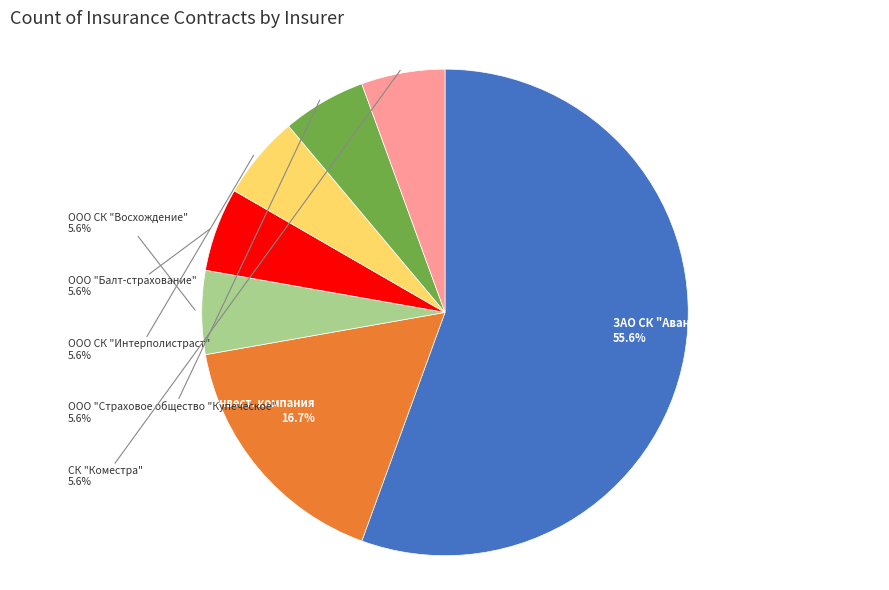

Which slice is the largest?

ЗАО СК "Авангард Полис"